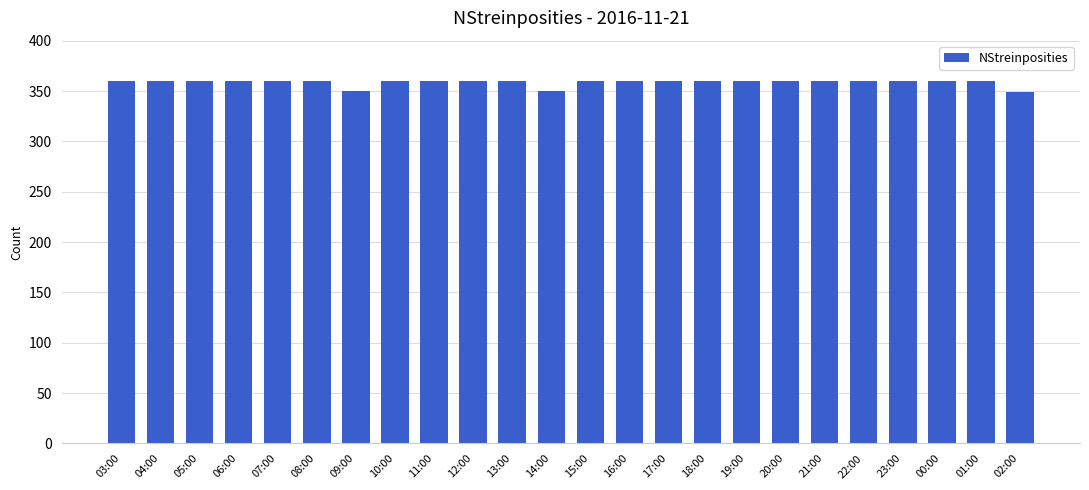

What position from the right is 14:00?

13